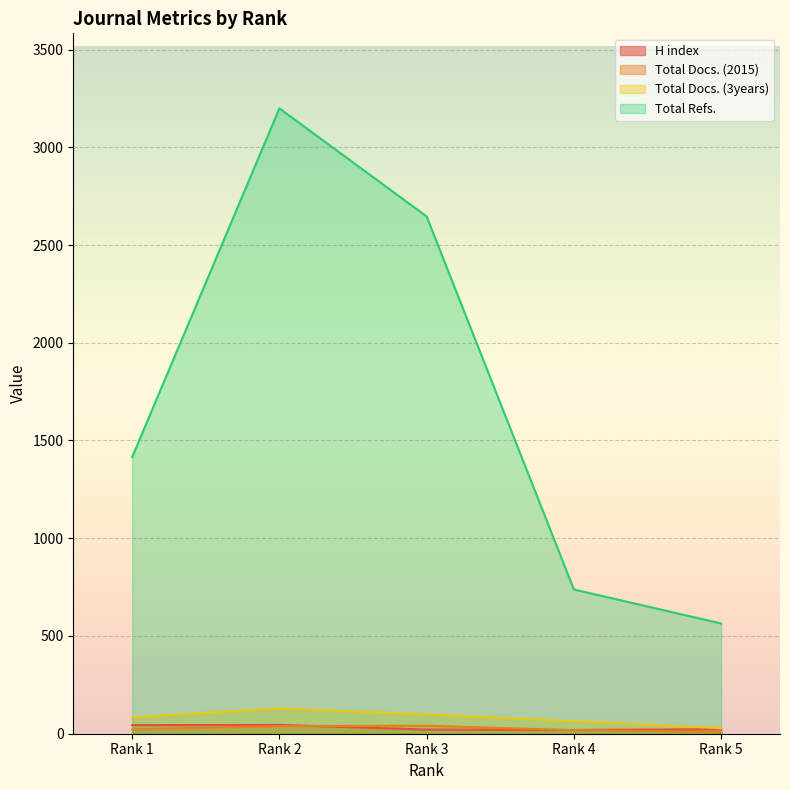

Which series has the widest spread of values?

Total Refs.